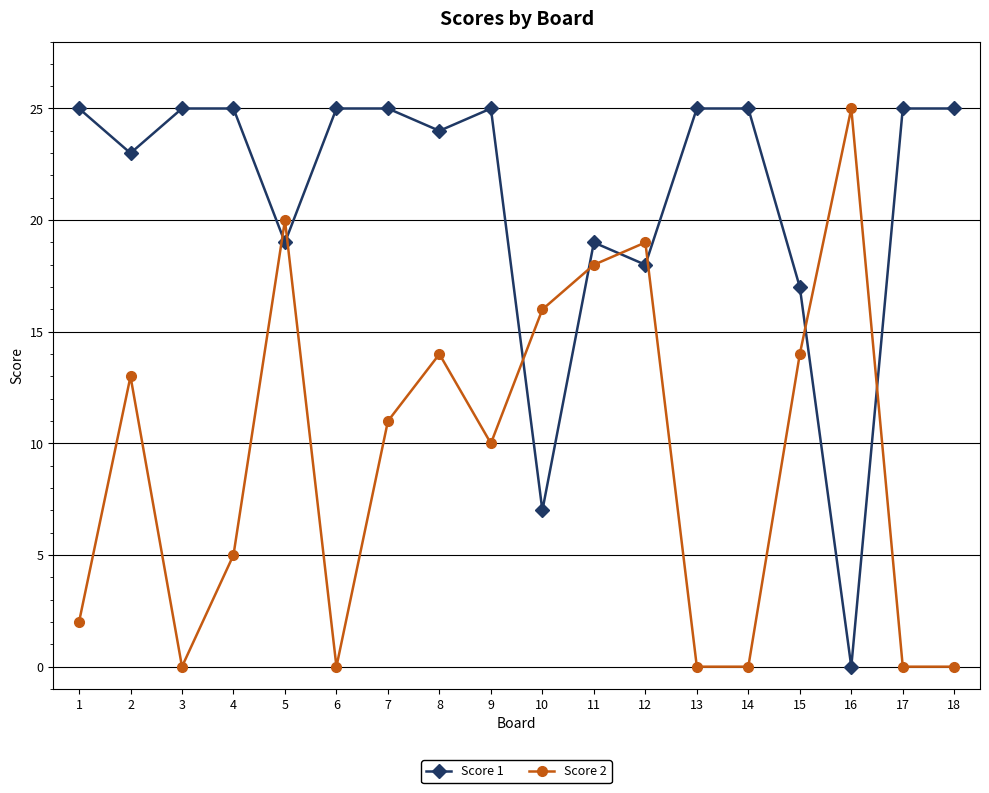

Which series changed the most between 7 and 15?

Score 1